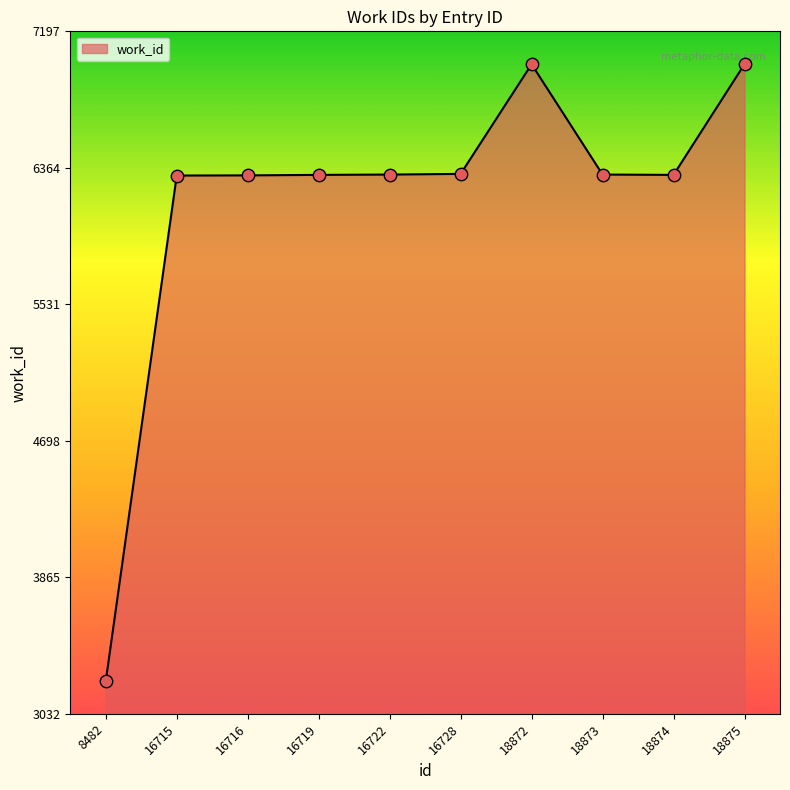

Approximately how many times larger is the value at 16716 compared to 18874?

1.0